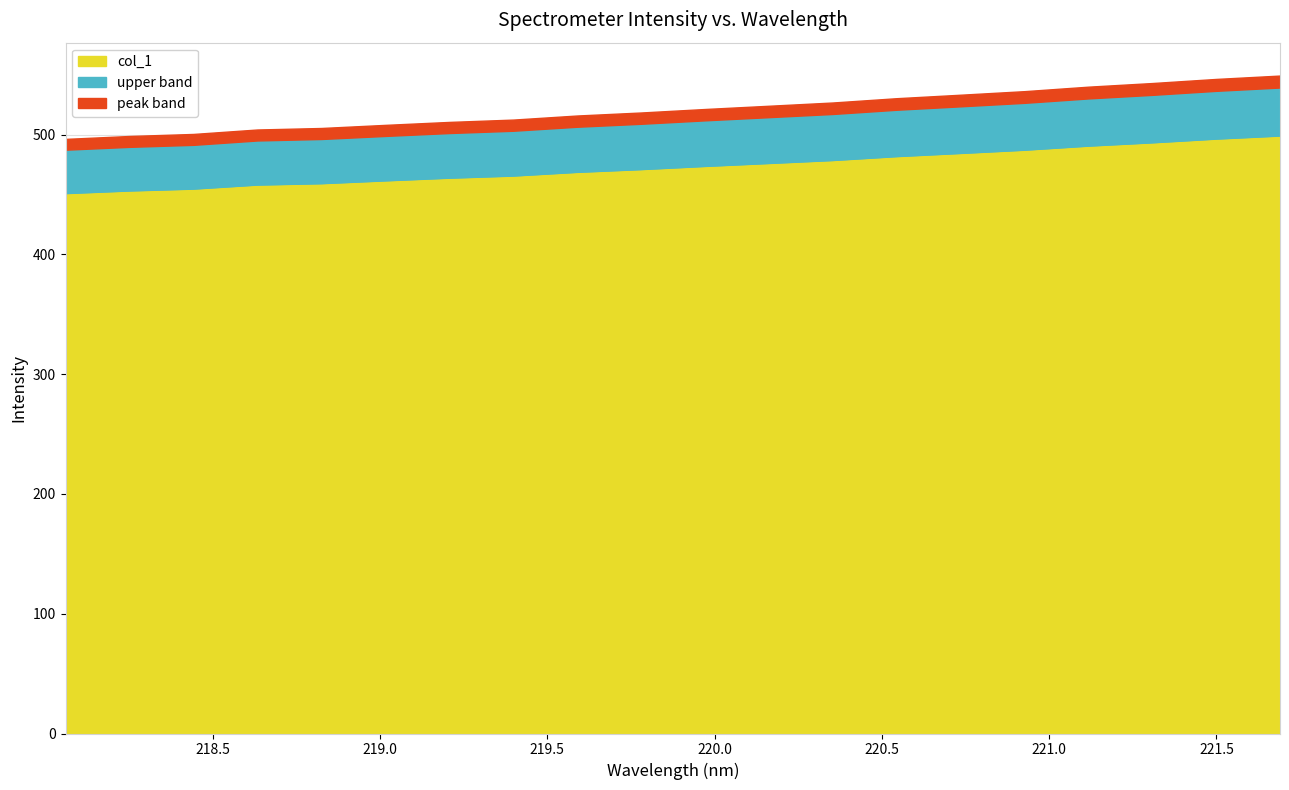

The chart shows a value of 469.0 at 219.589. True or false?

True